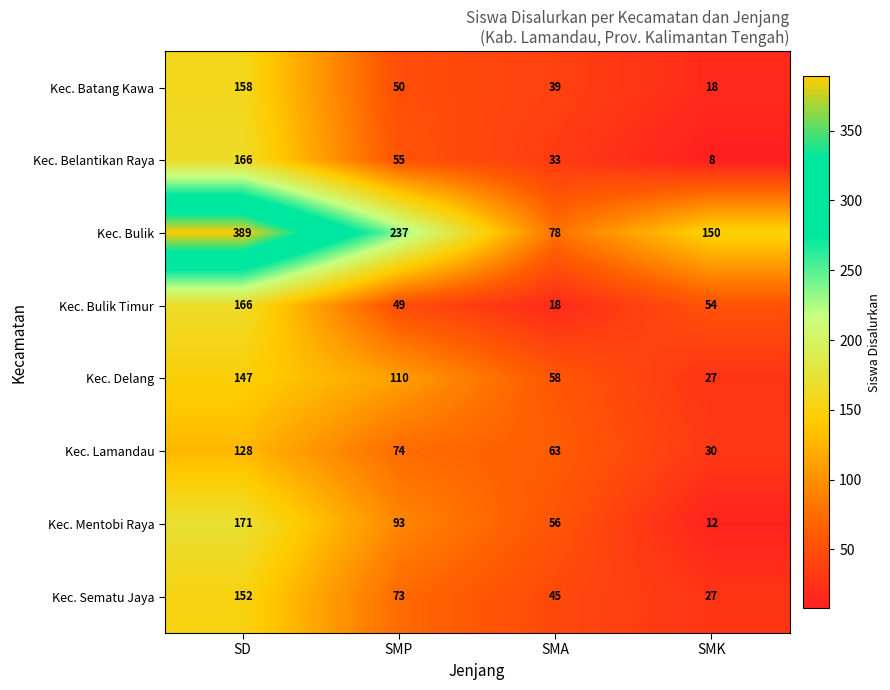

What is the greatest value displayed?

389